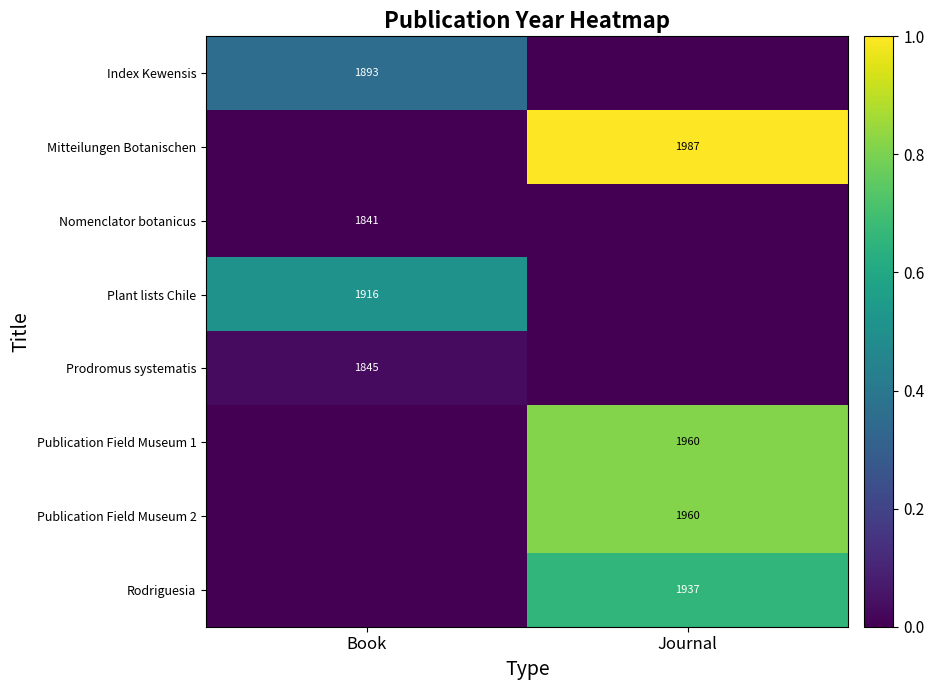

The value of Rodriguesia at Journal is 397. True or false?

False